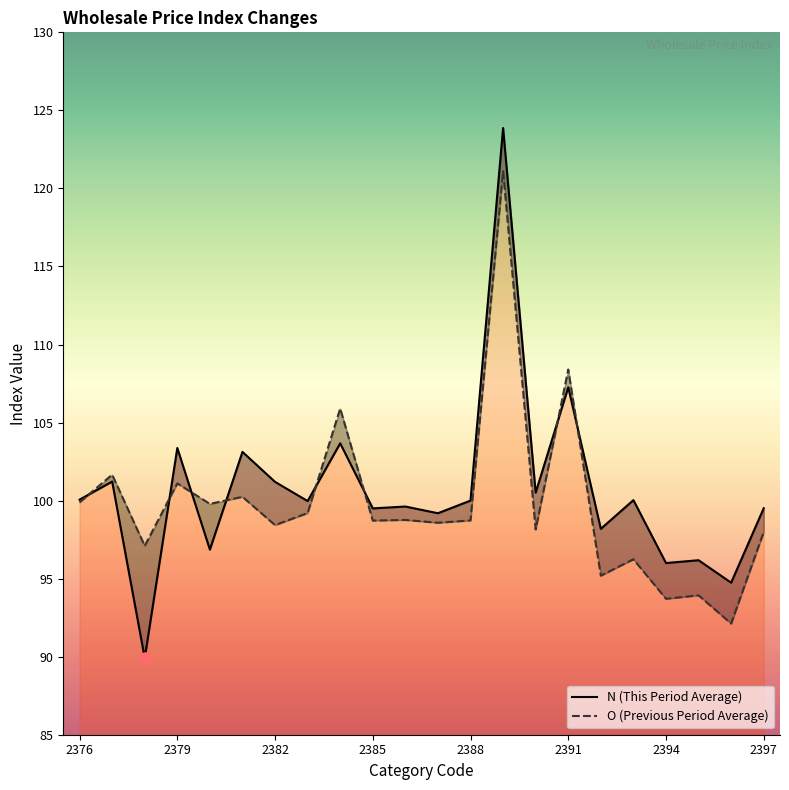

How many lines are shown in the chart?

2